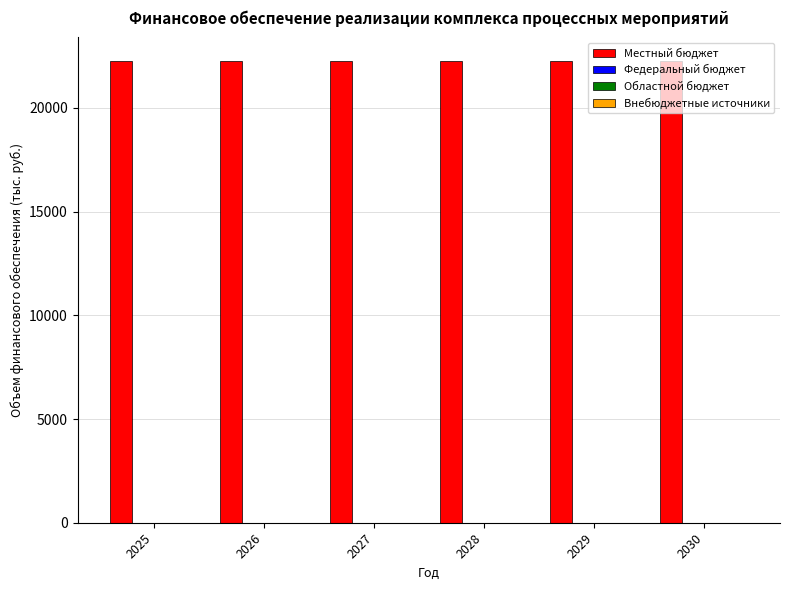

The value of Федеральный бюджет at 2028 is 0.0. True or false?

True